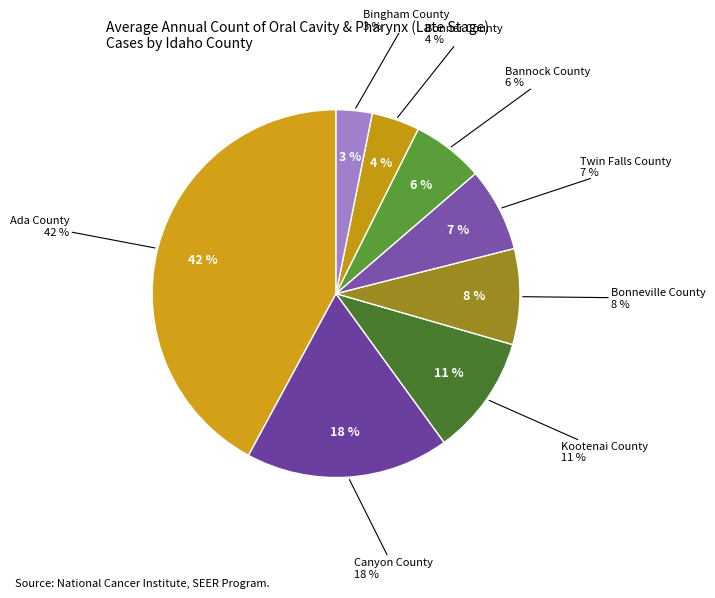

Rank the categories by value from highest to lowest.

Ada County, Canyon County, Kootenai County, Bonneville County, Twin Falls County, Bannock County, Bonner County, Bingham County